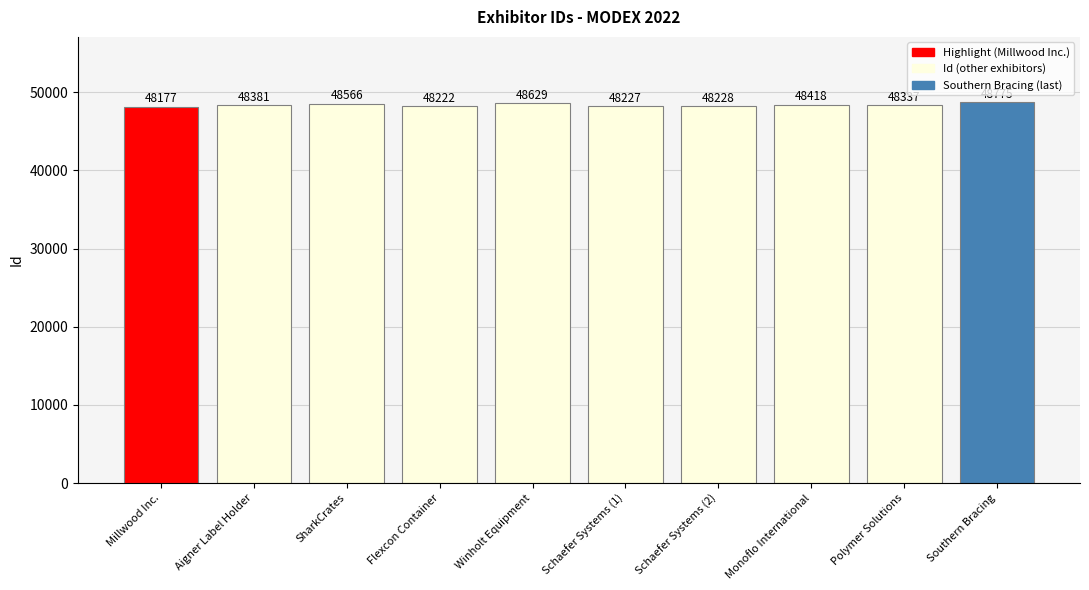

What is the greatest value displayed?

48775